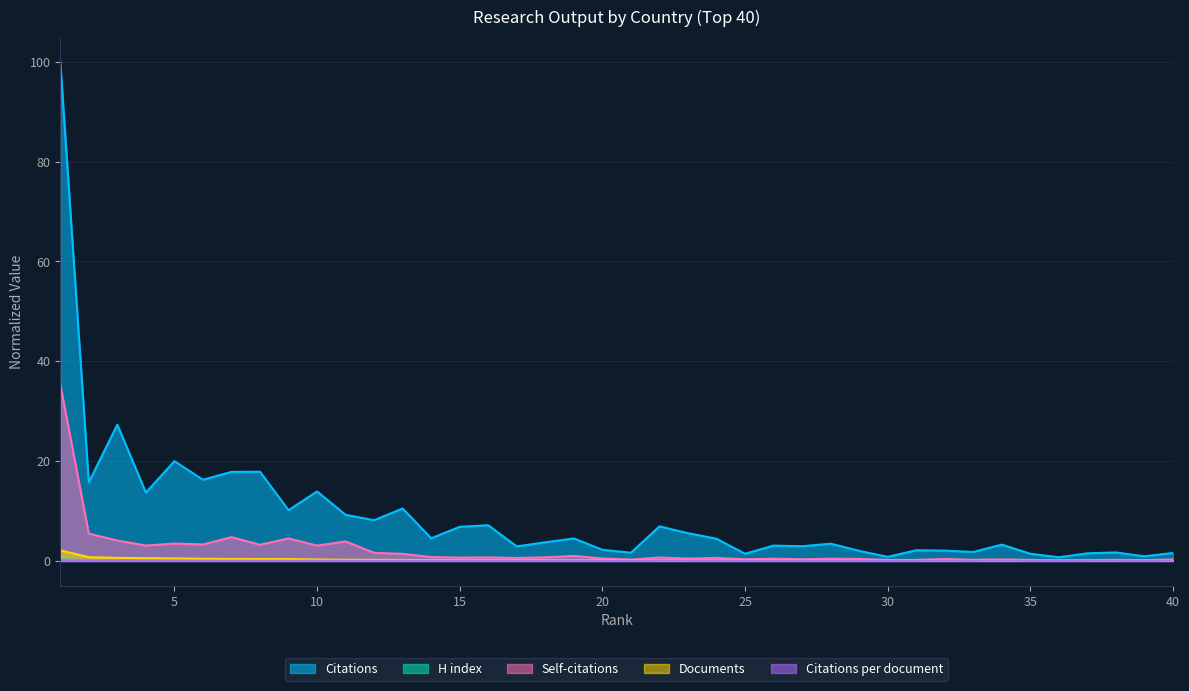

Where is the first local minimum for Citations?

2